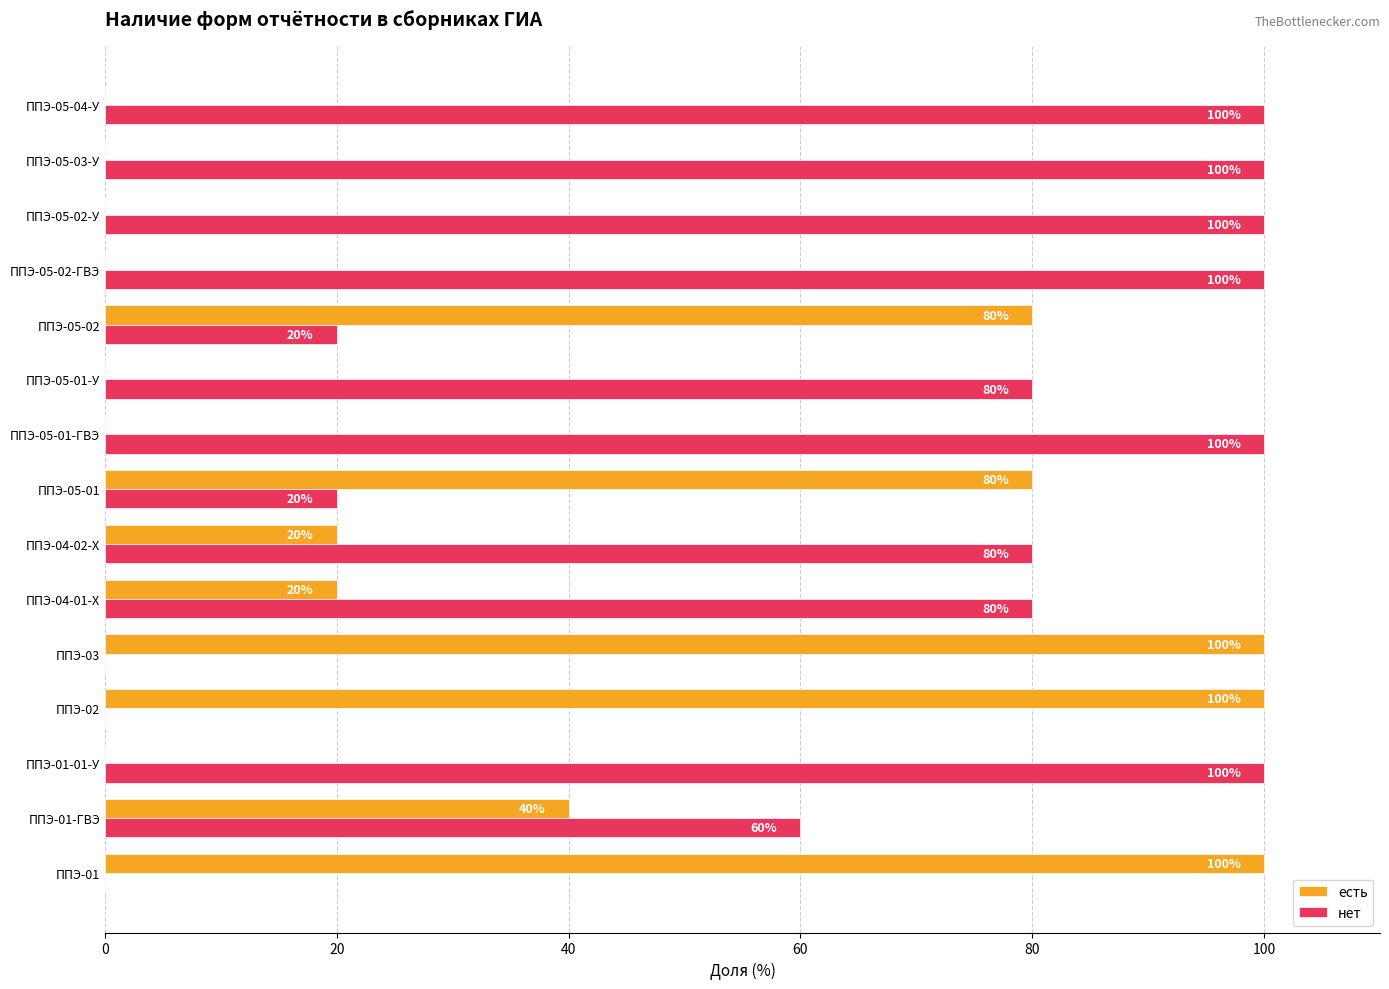

What is the sum of all есть values?

540